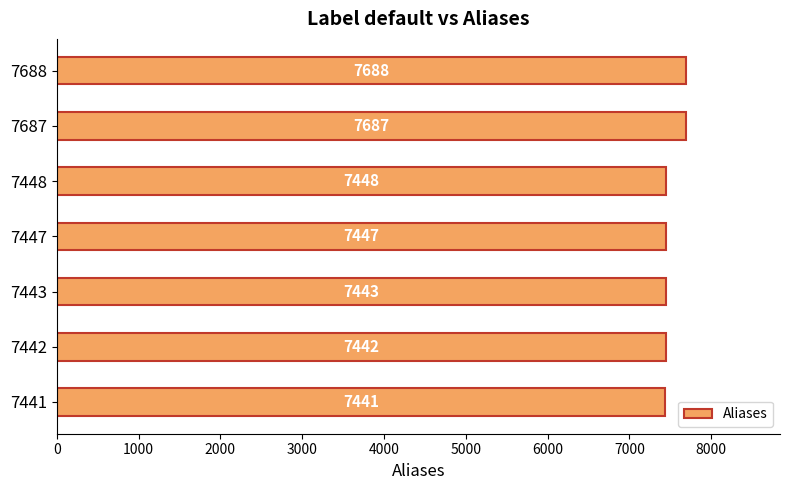

How many categories are shown in the chart?

7